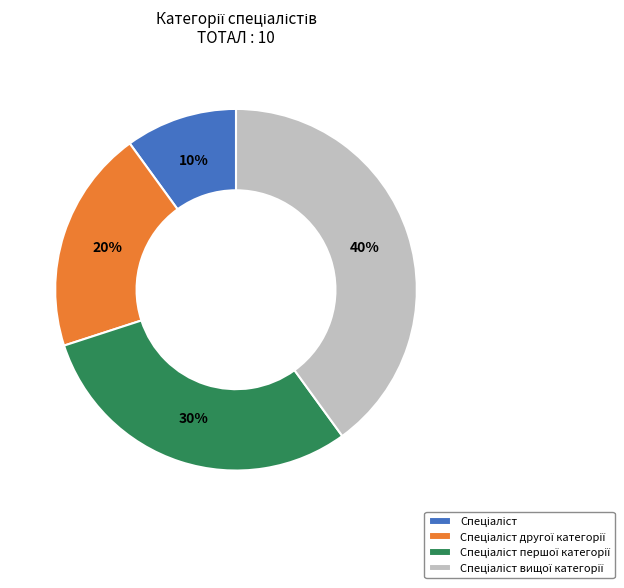

Does any single category account for the majority?

No